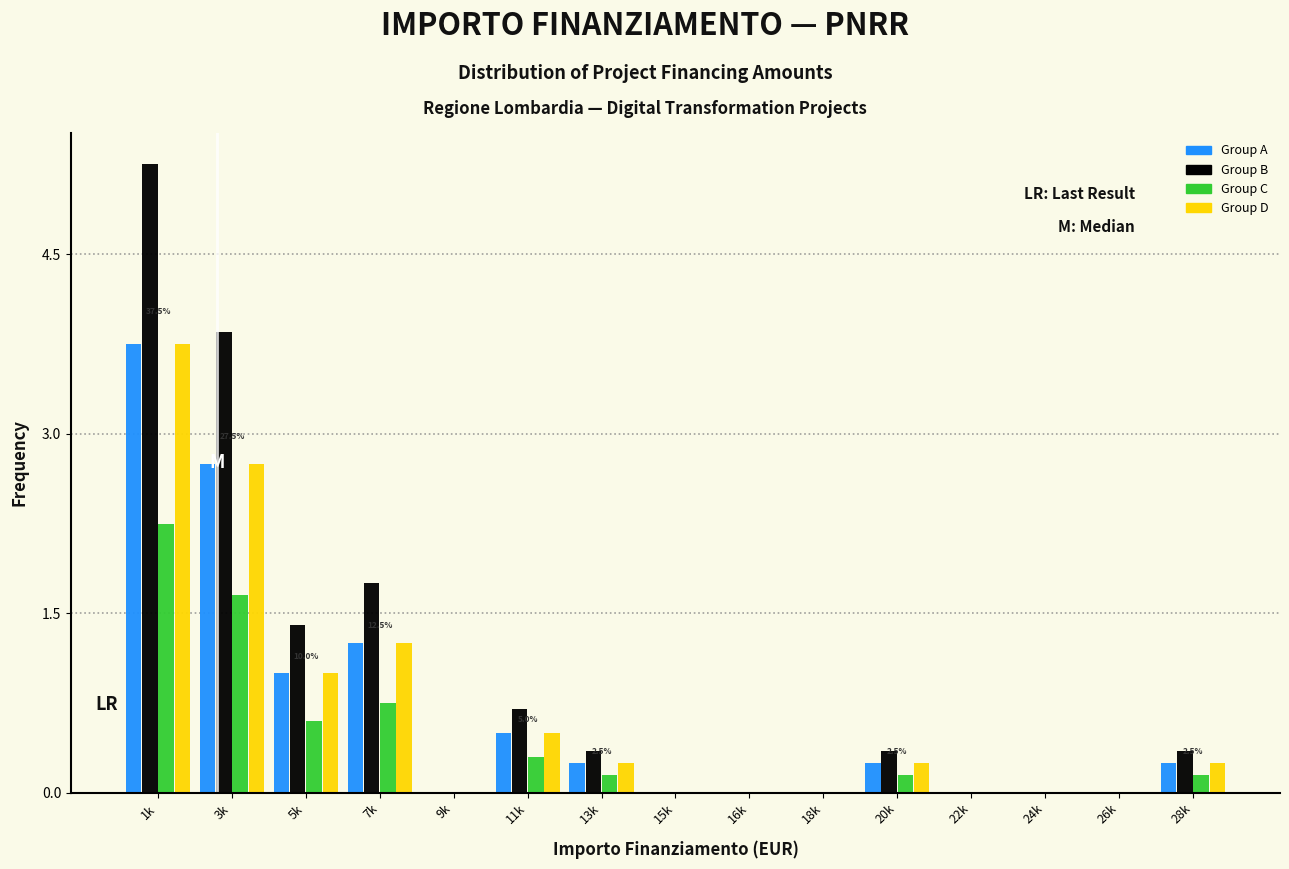

True or false: Group D has a value of 0.7 at 11k.

False